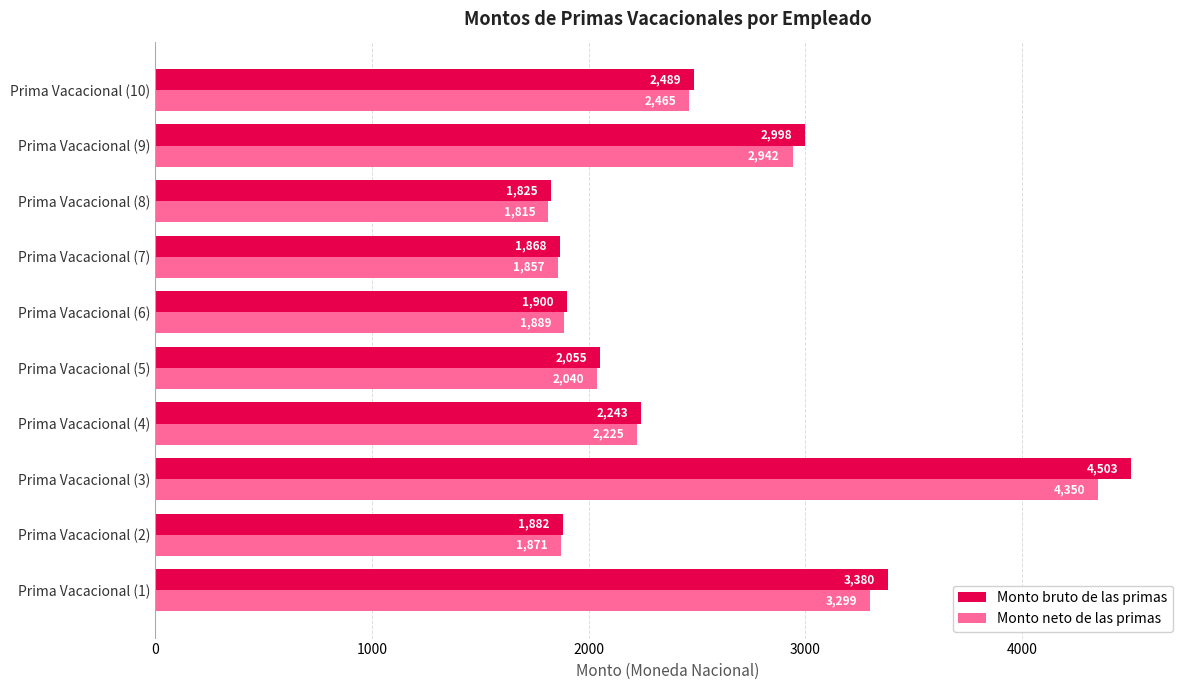

Rank the series by their average value, from highest to lowest.

Monto bruto de las primas, Monto neto de las primas